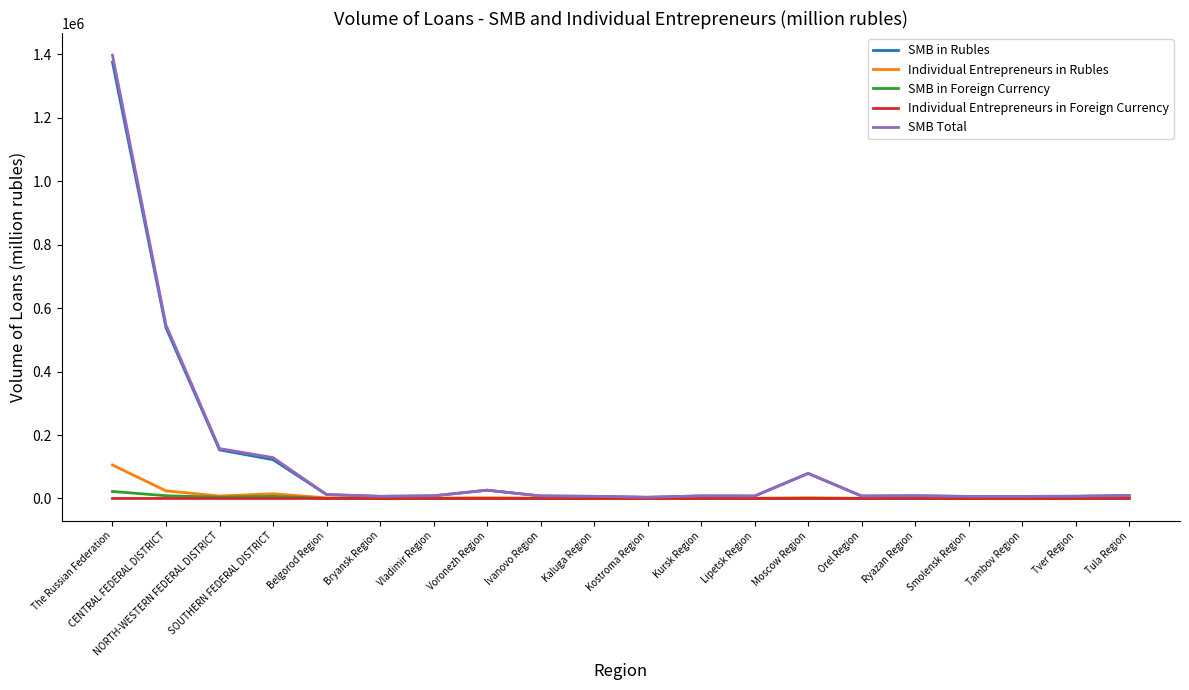

What is the greatest value displayed?

1397339